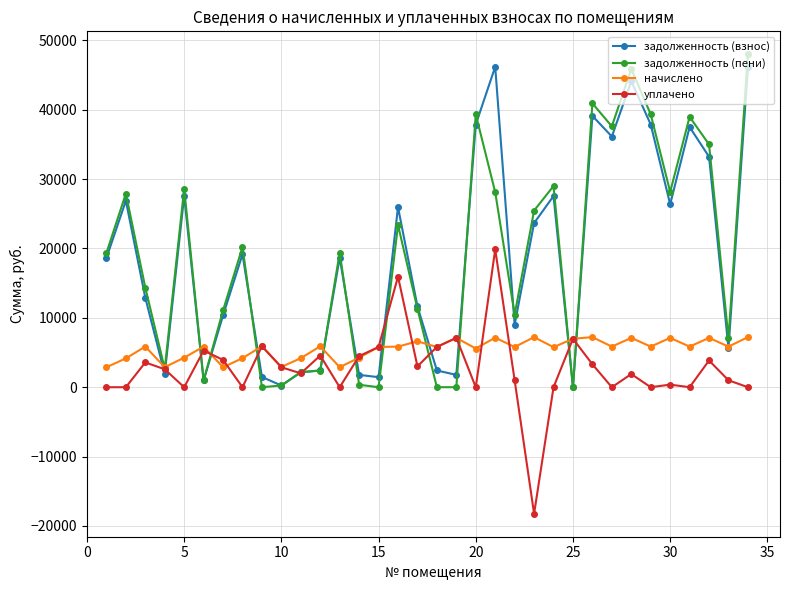

What is the value of the начислено point at the 26th from the left?

7219.2